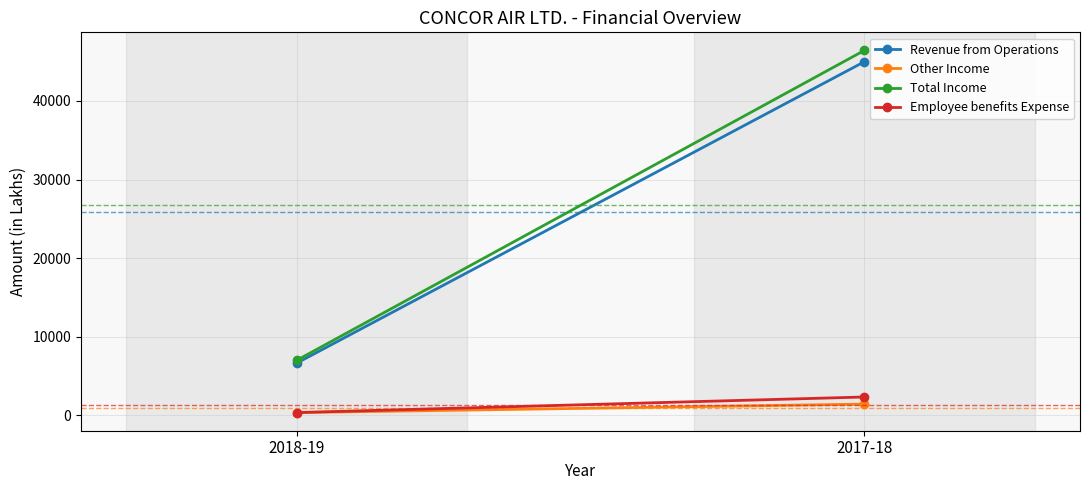

Which category has the lowest value in the Total Income series?

2018-19